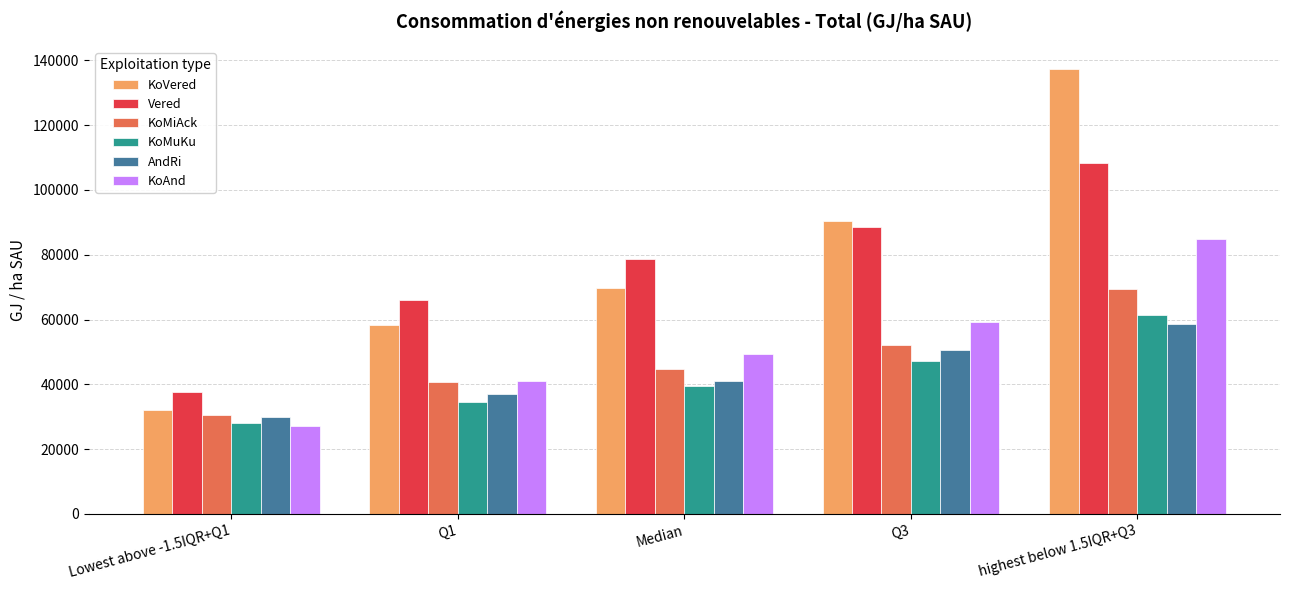

Are the bars horizontal?

No